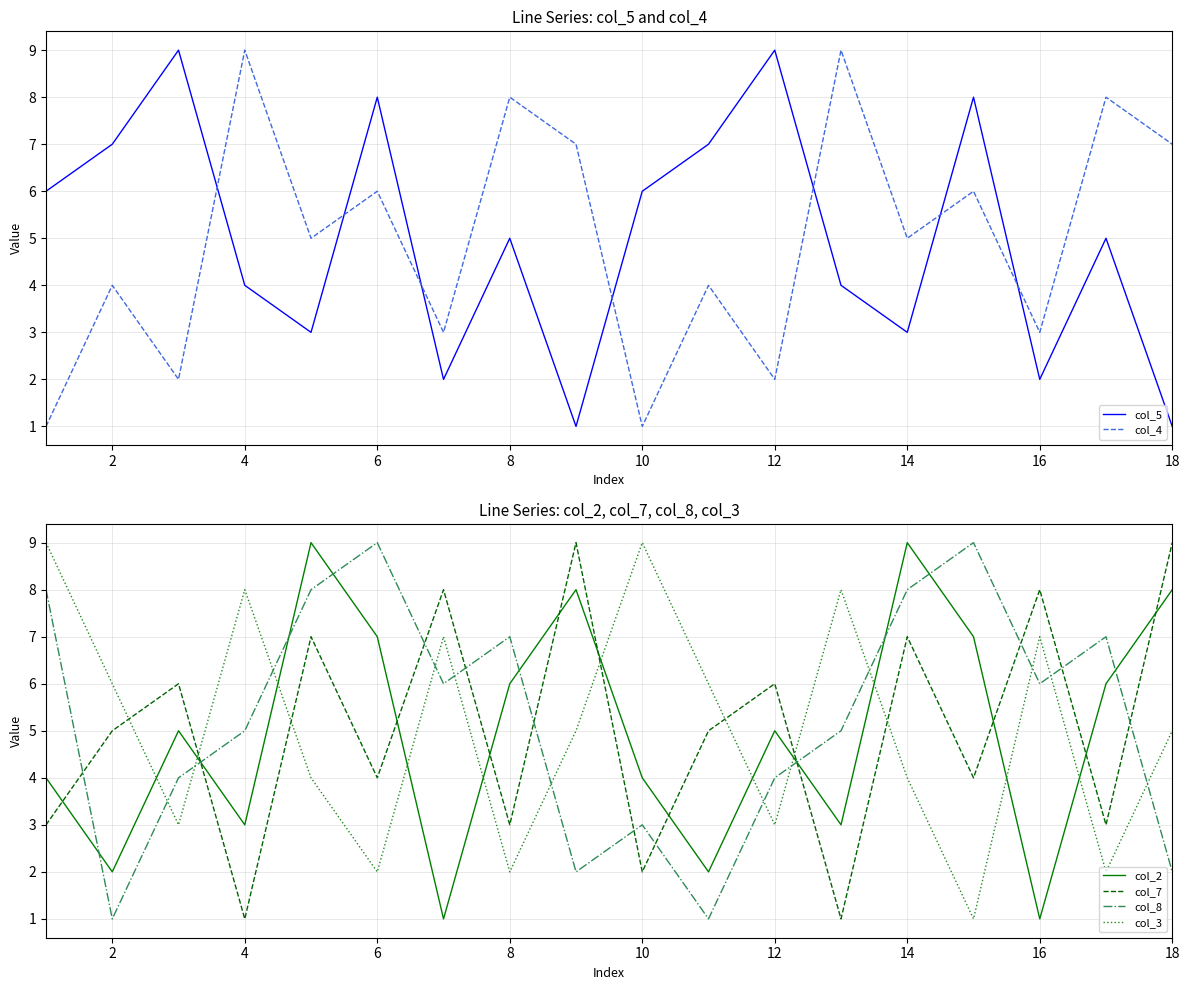

What is the value of the col_2 point at the 18th from the left?

8